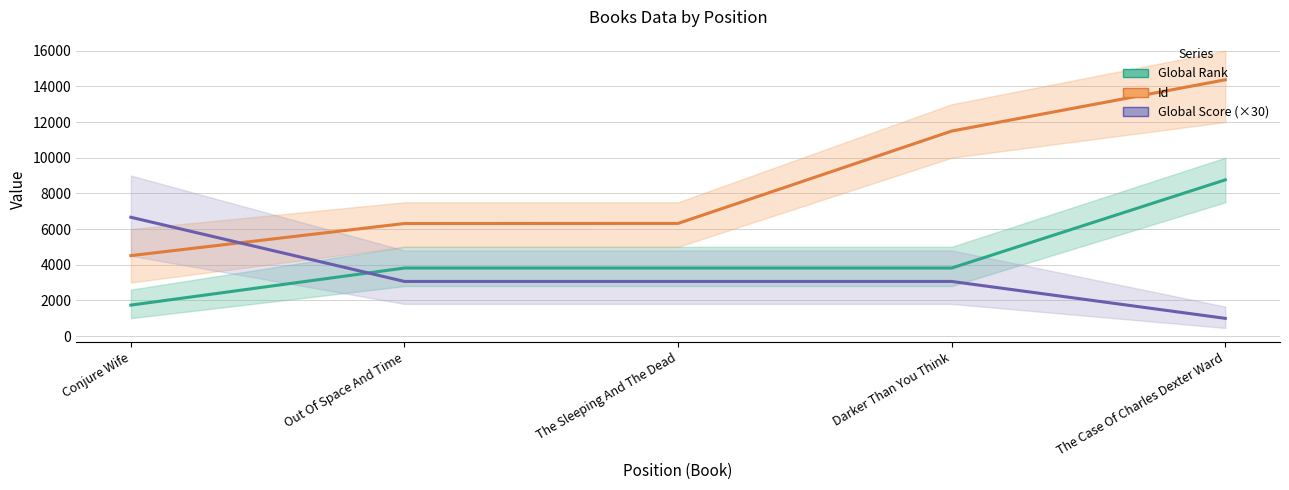

The Global Rank series shows 1506 at The Sleeping And The Dead. True or false?

False